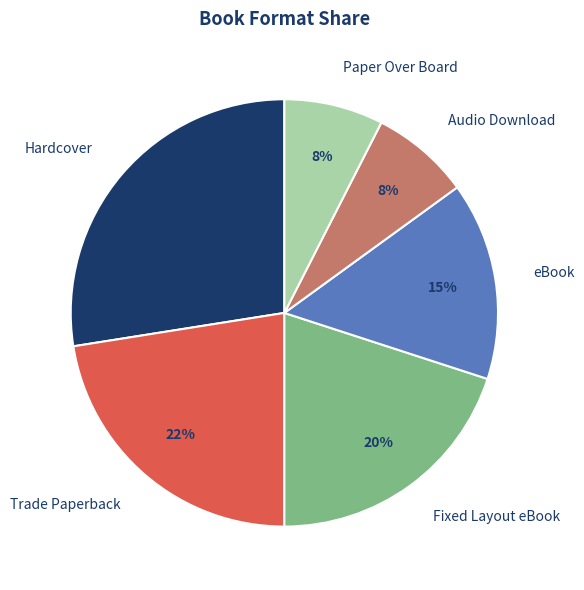

Combined, do Fixed Layout eBook and Trade Paperback account for over 50%?

No